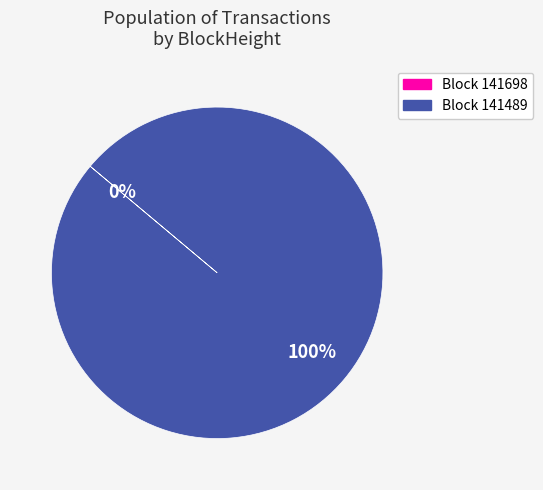

Between 141698 and 141489, which is larger?

141489